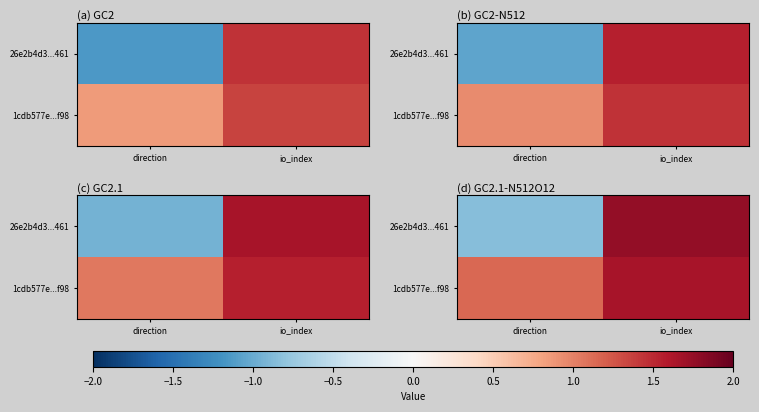

List the series in order of their peak value, highest first.

26e2b4d3...461, 1cdb577e...f98